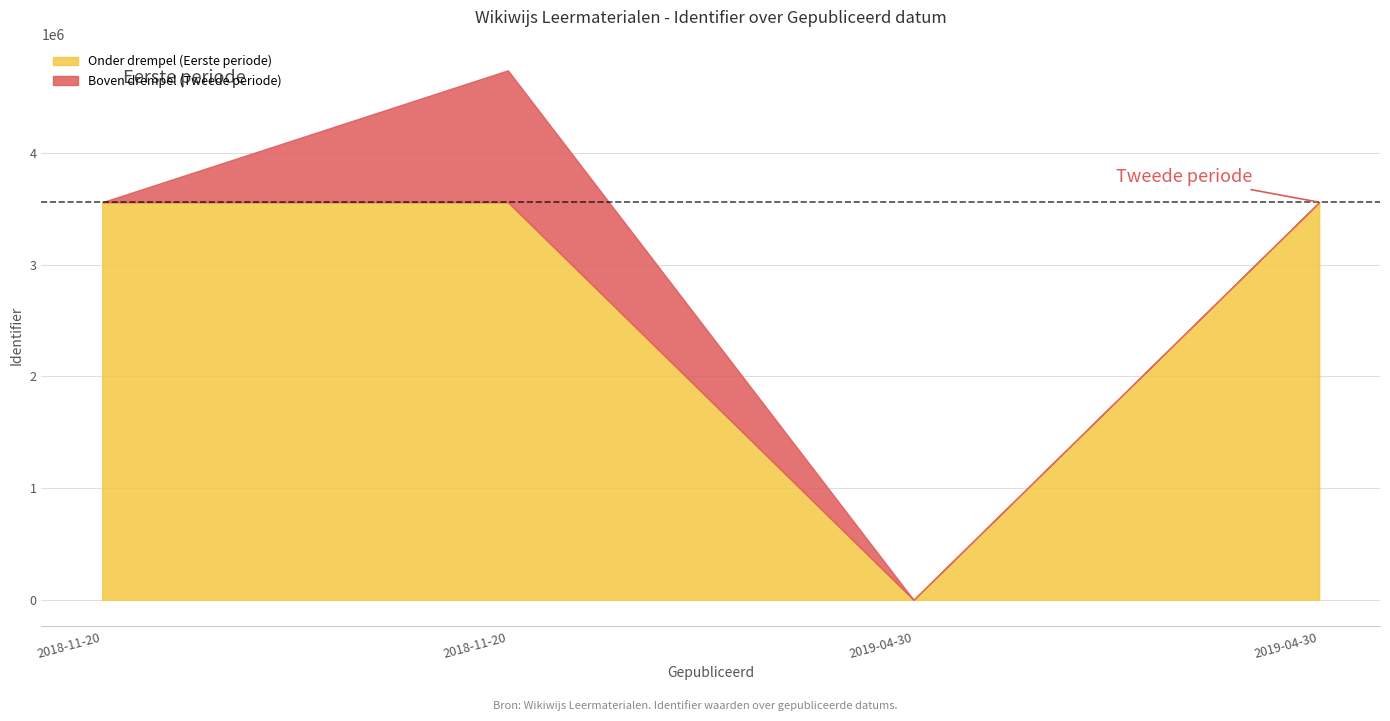

How many values in Onder drempel (Eerste periode) are above zero?

3